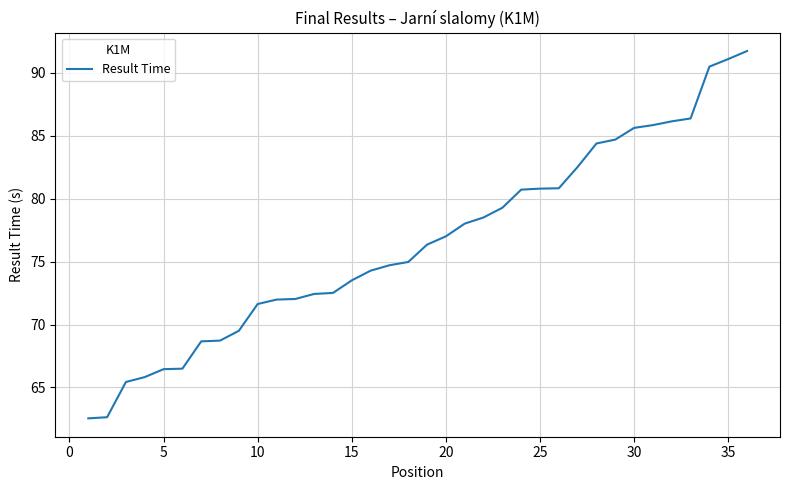

What is the difference between the maximum and minimum values?

29.2